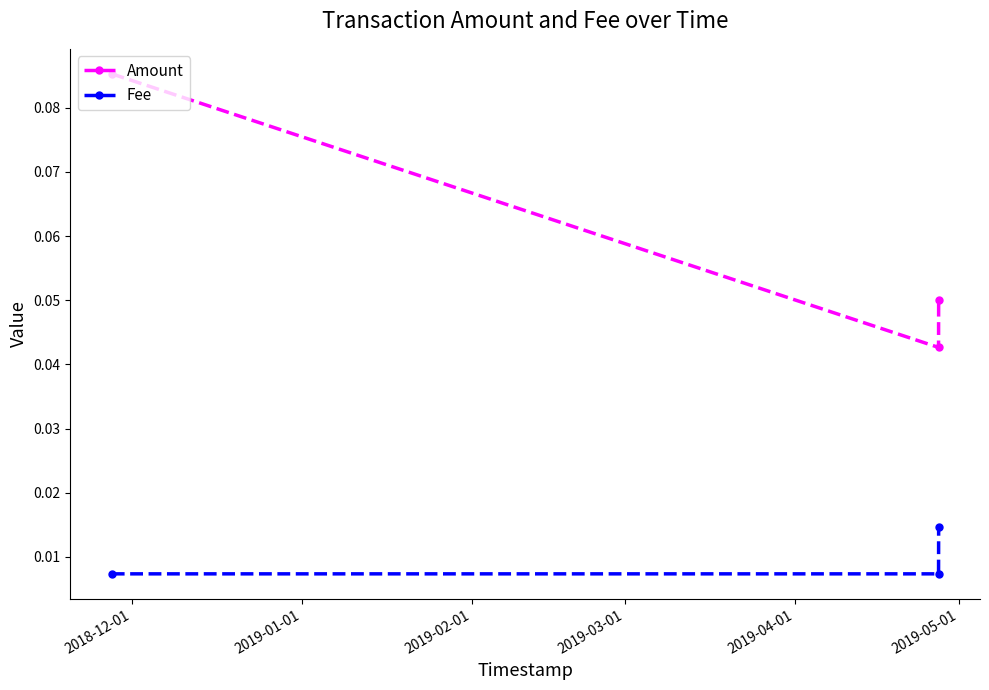

List the series in order of their overall mean, lowest first.

Fee, Amount